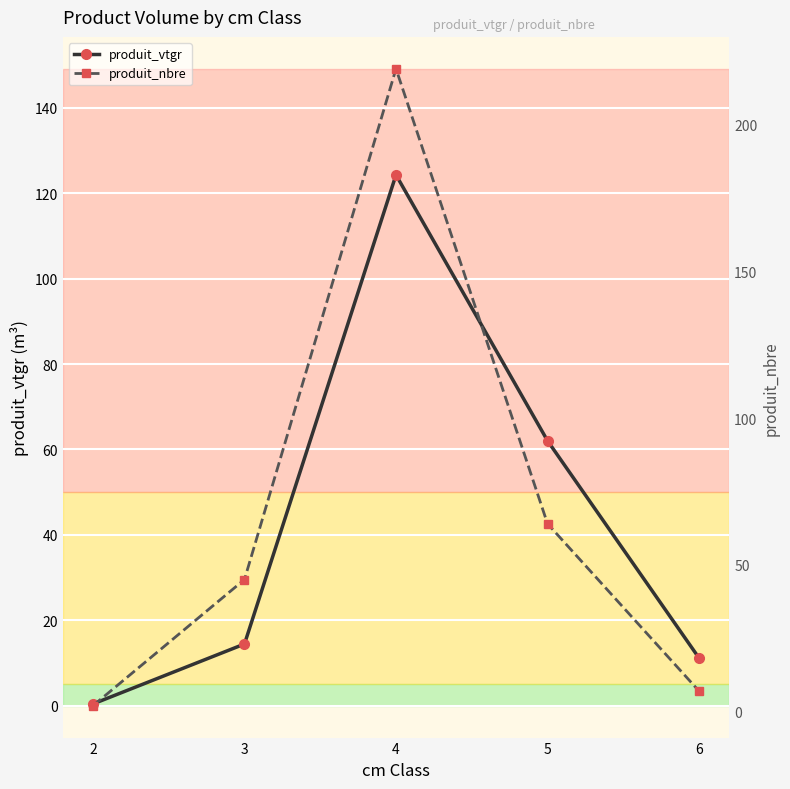

At which label does produit_nbre reach its minimum?

2